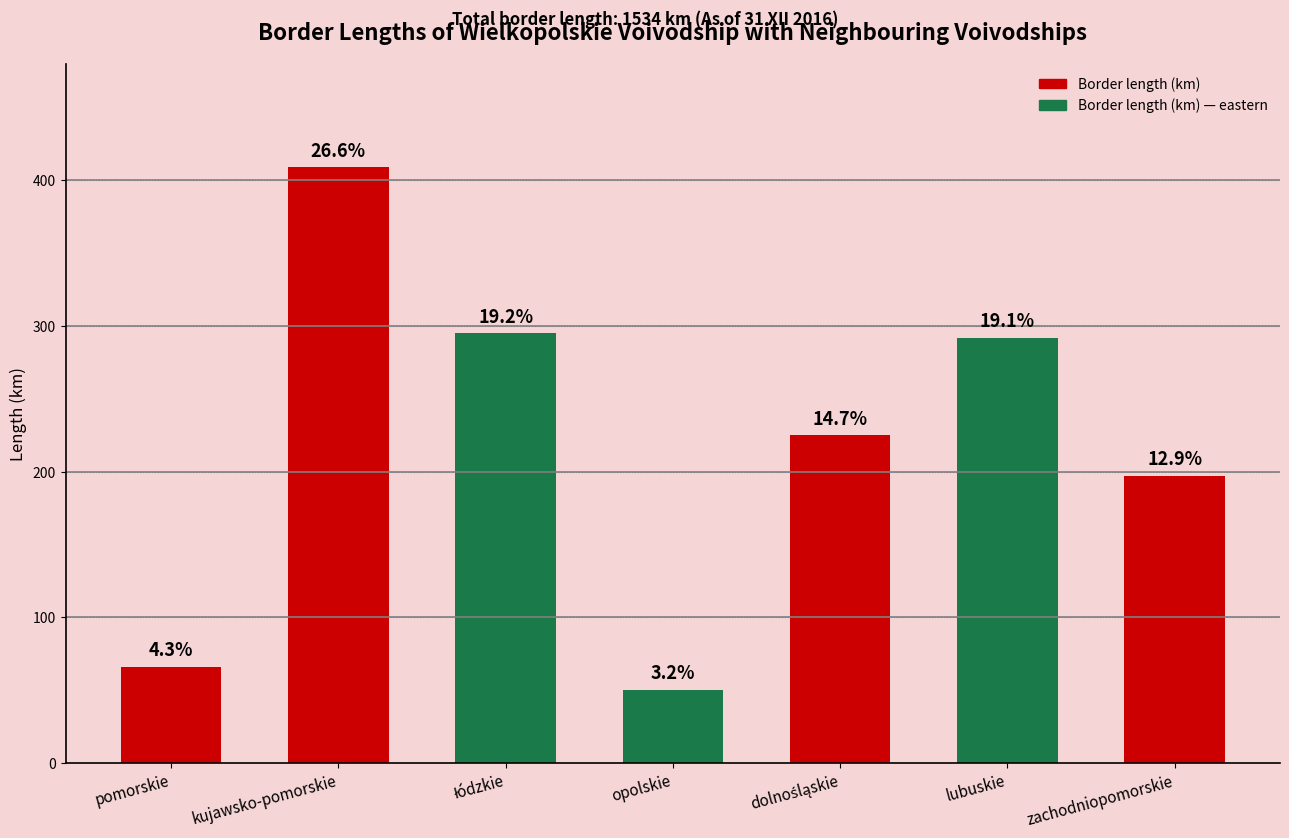

Is it true that the value at lubuskie is 474?

False